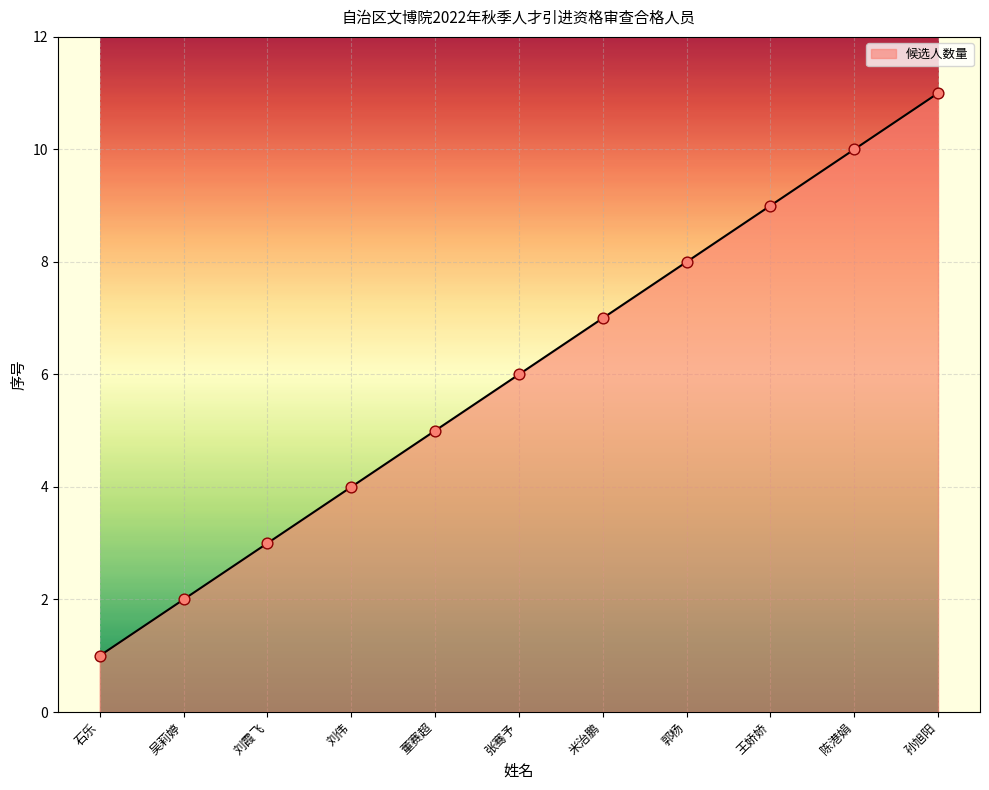

Between 张骞予 and 陈港娟, which is larger?

陈港娟